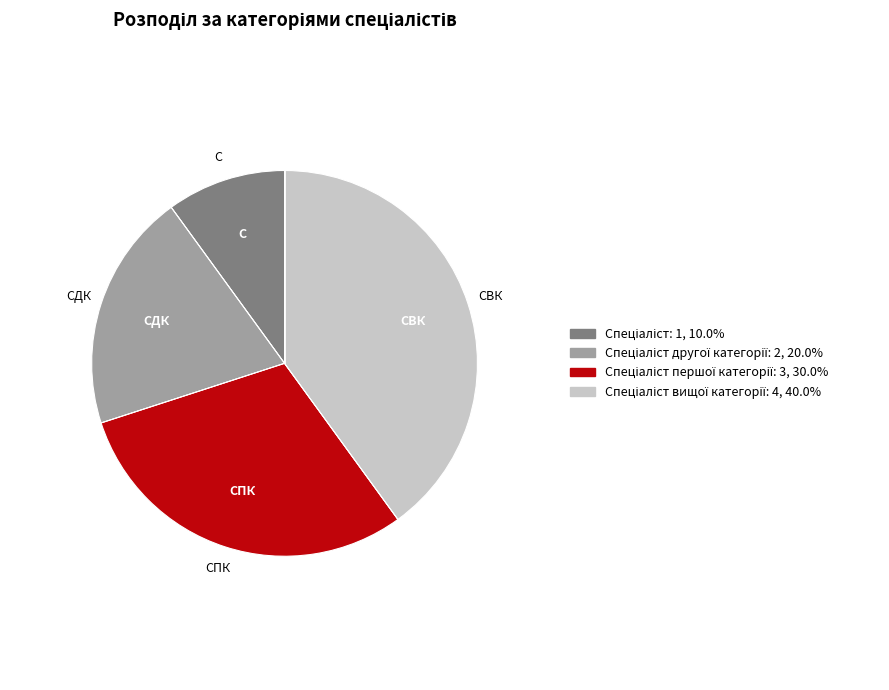

Is there any slice that represents more than half of the pie?

No